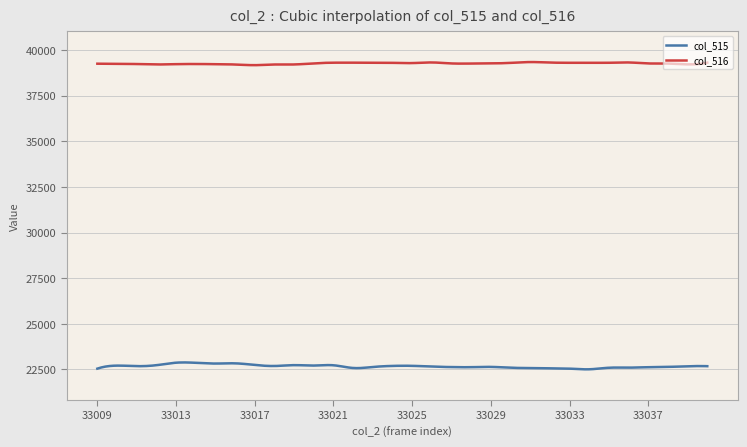

True or false: col_516 and col_515 intersect in this chart.

False